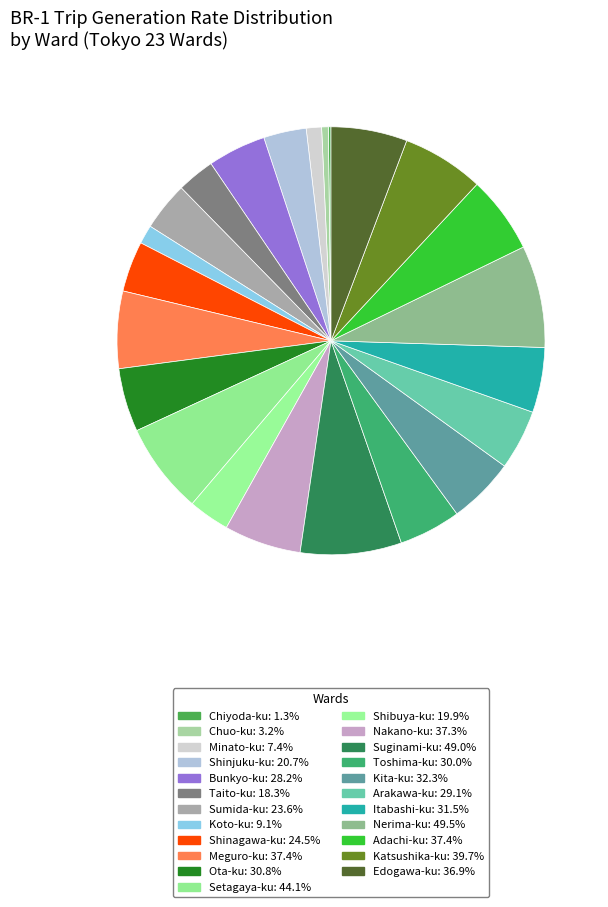

What is the largest slice in the pie chart?

Nerima-ku